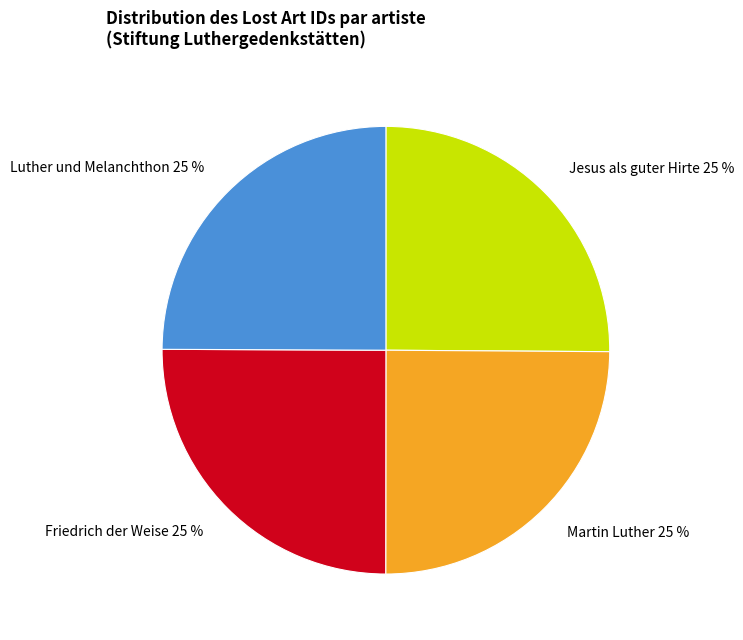

The Friedrich der Weise 25 % slice represents 25% of the pie. True or false?

True